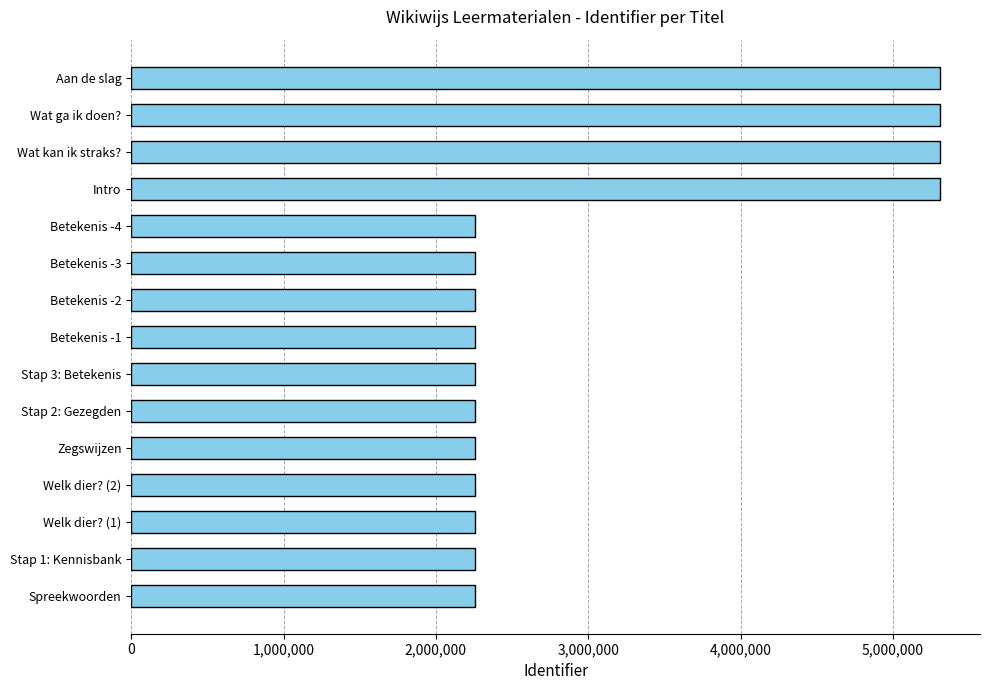

The value at Welk dier? (1) is 2259574. True or false?

True